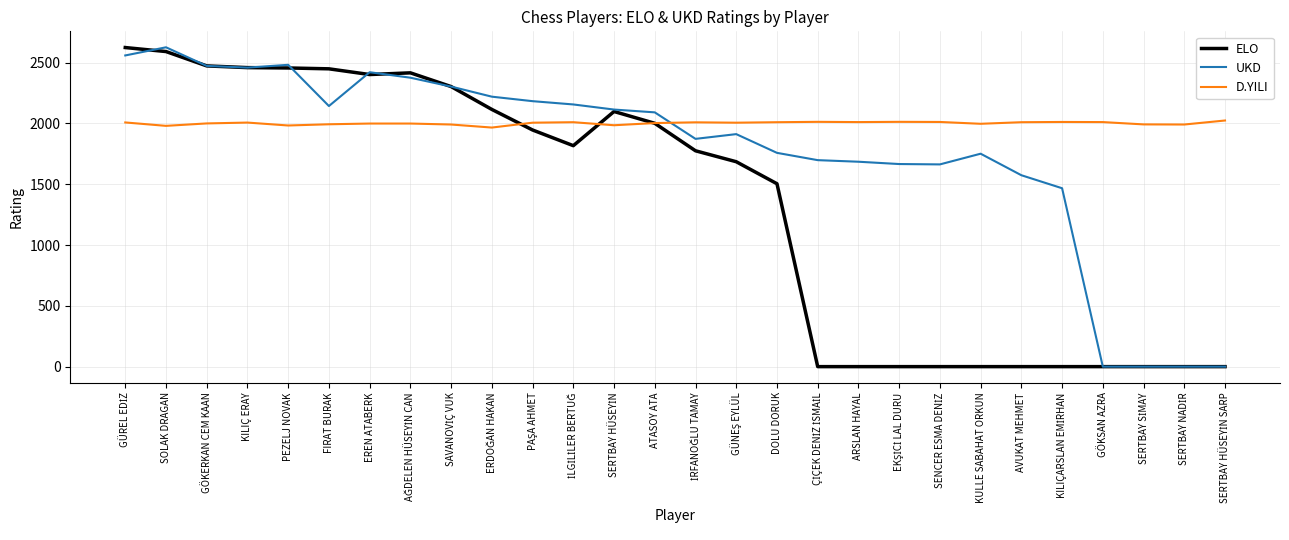

How many values in the UKD series are below 2091?

14